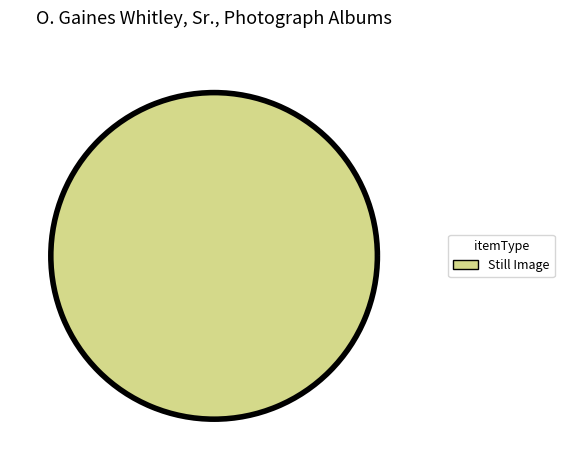

Which slice is the largest?

gw214